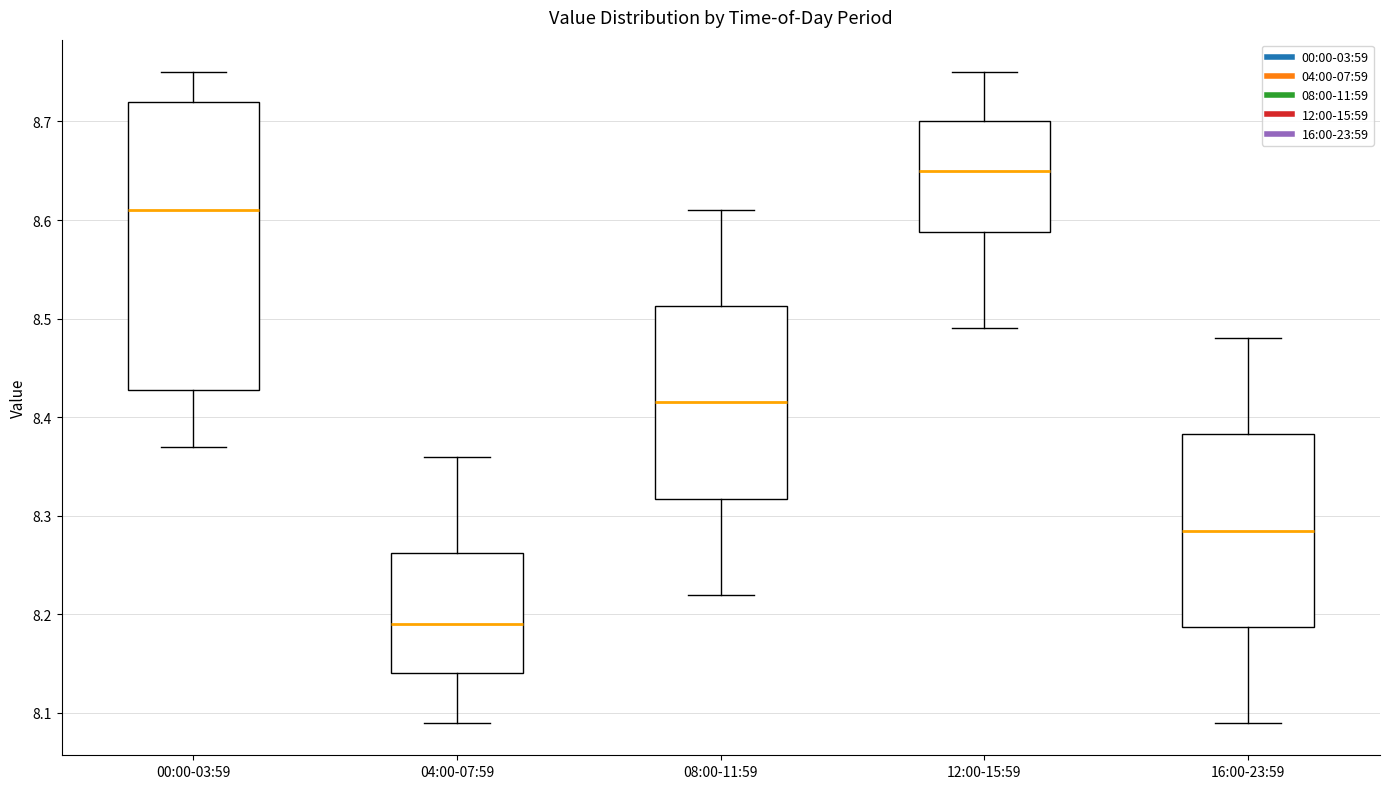

Reading left to right, transcribe this box plot: for each box, give where its median line is, the range the box spans, and where its two whiskers end, as read against the y-axis. The values are not printed on the chart, so give them approximately, as read against the axis.

00:00-03:59: median 8.61, box 8.43 to 8.72, whiskers 8.37 to 8.75
04:00-07:59: median 8.19, box 8.14 to 8.26, whiskers 8.09 to 8.36
08:00-11:59: median 8.42, box 8.32 to 8.51, whiskers 8.22 to 8.61
12:00-15:59: median 8.65, box 8.59 to 8.70, whiskers 8.49 to 8.75
16:00-23:59: median 8.29, box 8.19 to 8.38, whiskers 8.09 to 8.48